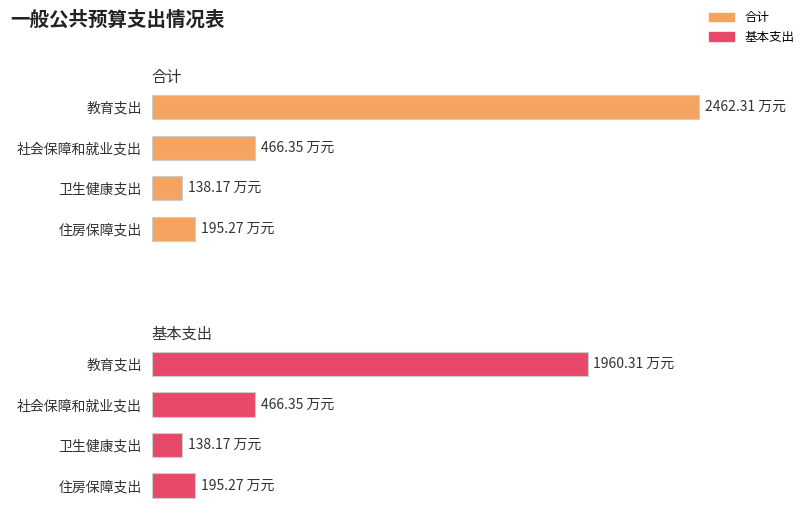

Is the value of 基本支出 at 卫生健康支出 greater than the value of 合计 at 社会保障和就业支出?

No